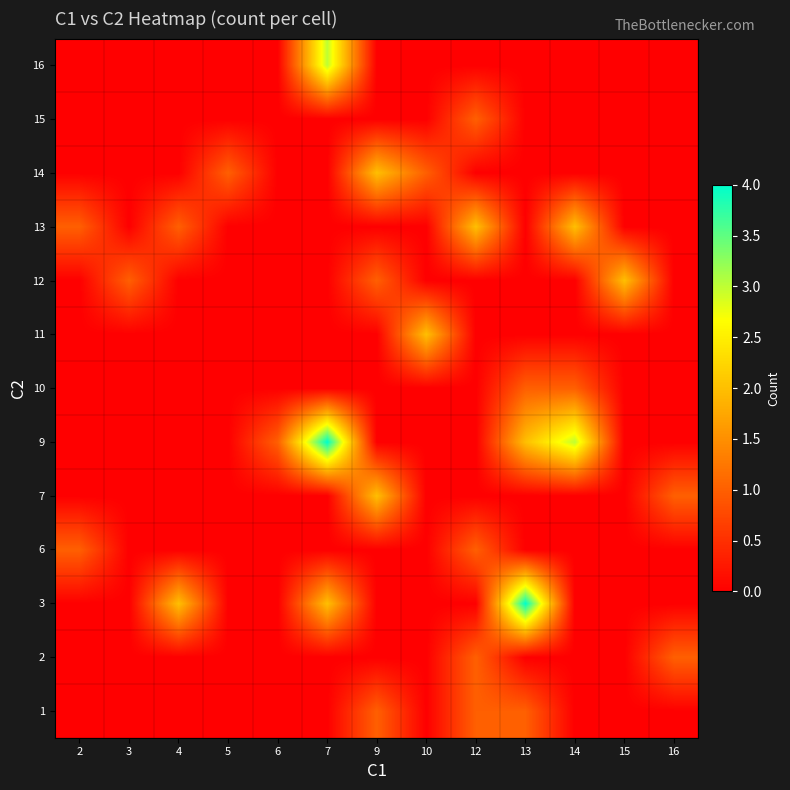

Between 12 and 16, which is larger?

12